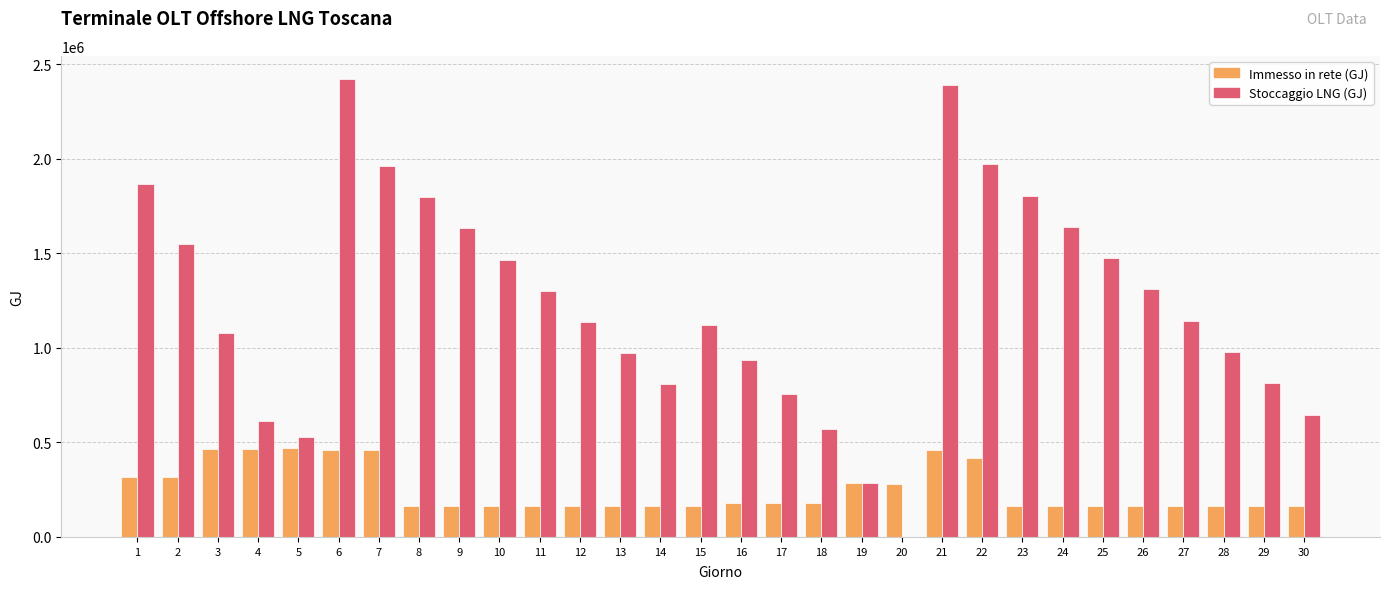

What is the maximum value for Immesso in rete (GJ)?

468286.8